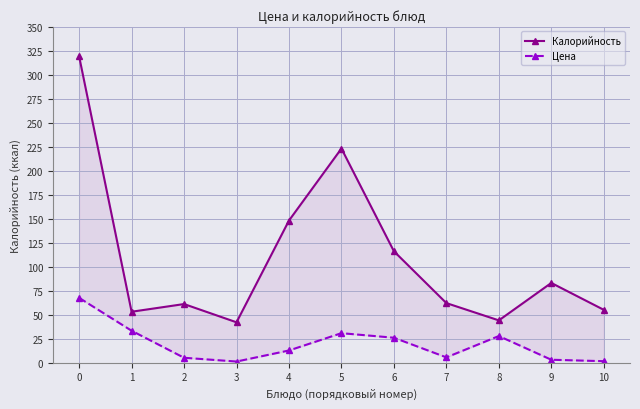

Which series has the widest spread of values?

Калорийность